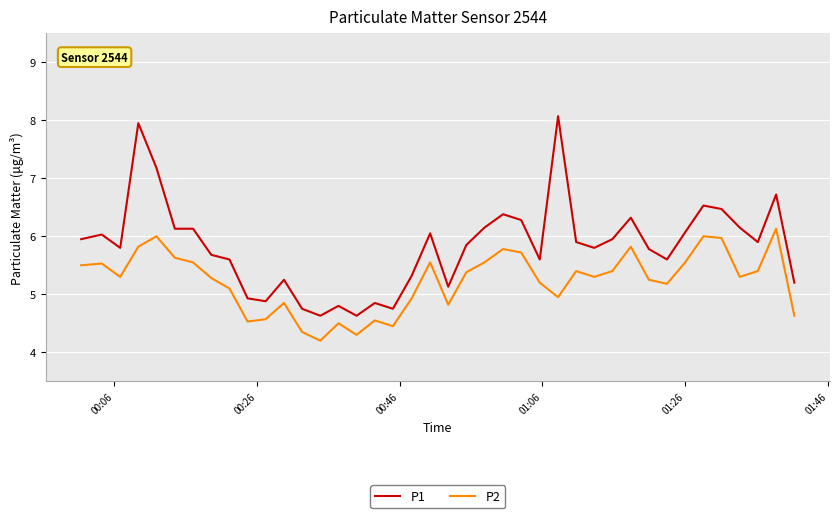

What is the greatest value displayed?

8.1